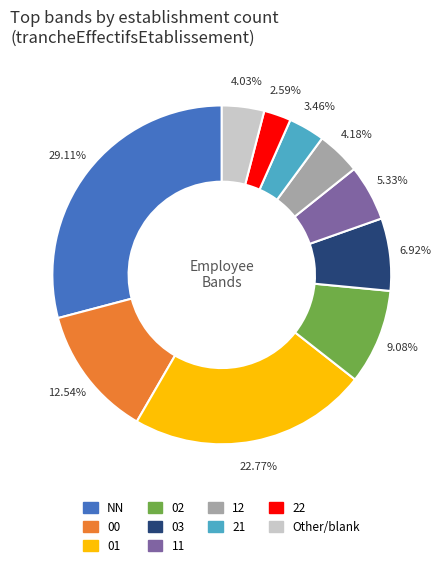

Count the number of slices in the pie.

10